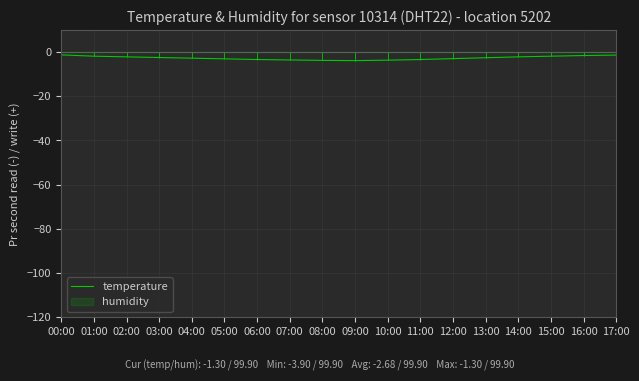

What is the difference between the maximum and minimum values?

2.6